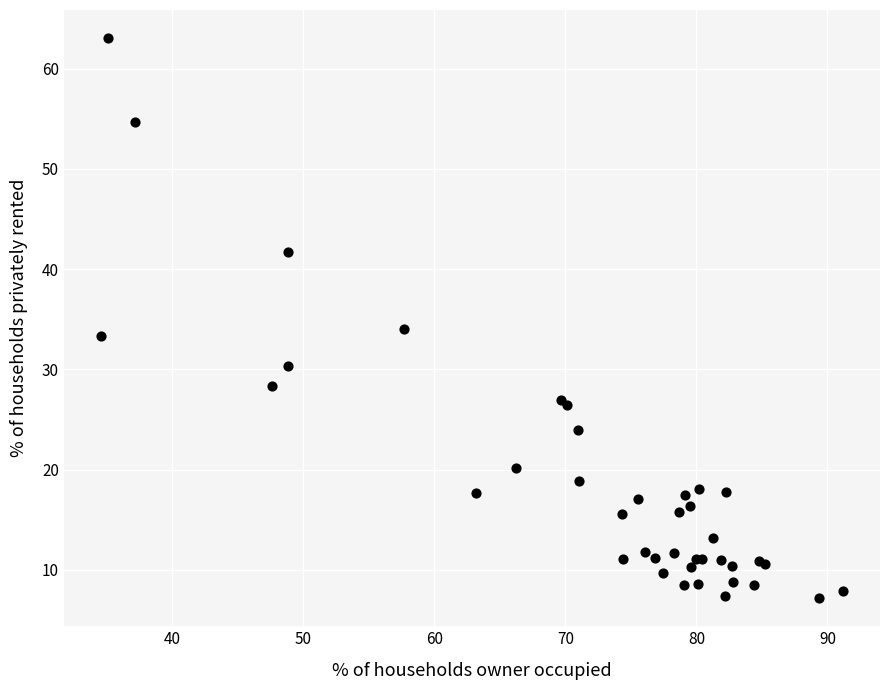

What Y value in the scatter plot is closest to 35?

34.1